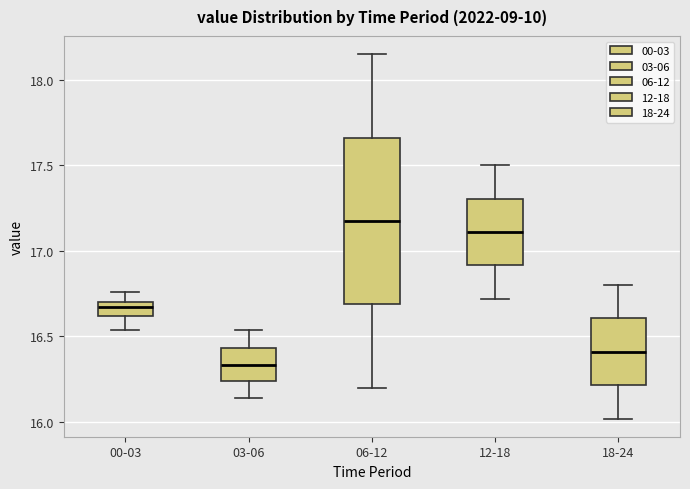

Reading left to right, read every box against the y-axis: the position of its median line, the range the box covers, and the ends of its whiskers. The values are not printed on the chart, so give them approximately, as read against the axis.

00-03: median 16.65, box 16.60 to 16.70, whiskers 16.55 to 16.75
03-06: median 16.35, box 16.25 to 16.45, whiskers 16.15 to 16.55
06-12: median 17.20, box 16.70 to 17.65, whiskers 16.20 to 18.15
12-18: median 17.10, box 16.90 to 17.30, whiskers 16.70 to 17.50
18-24: median 16.40, box 16.20 to 16.60, whiskers 16.00 to 16.80